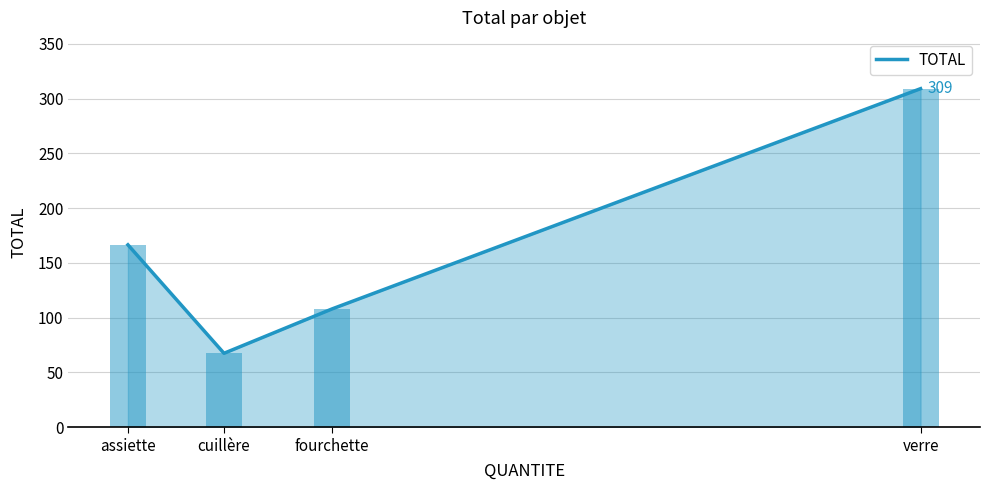

List the labels in order of value, largest first.

verre, assiette, fourchette, cuillère